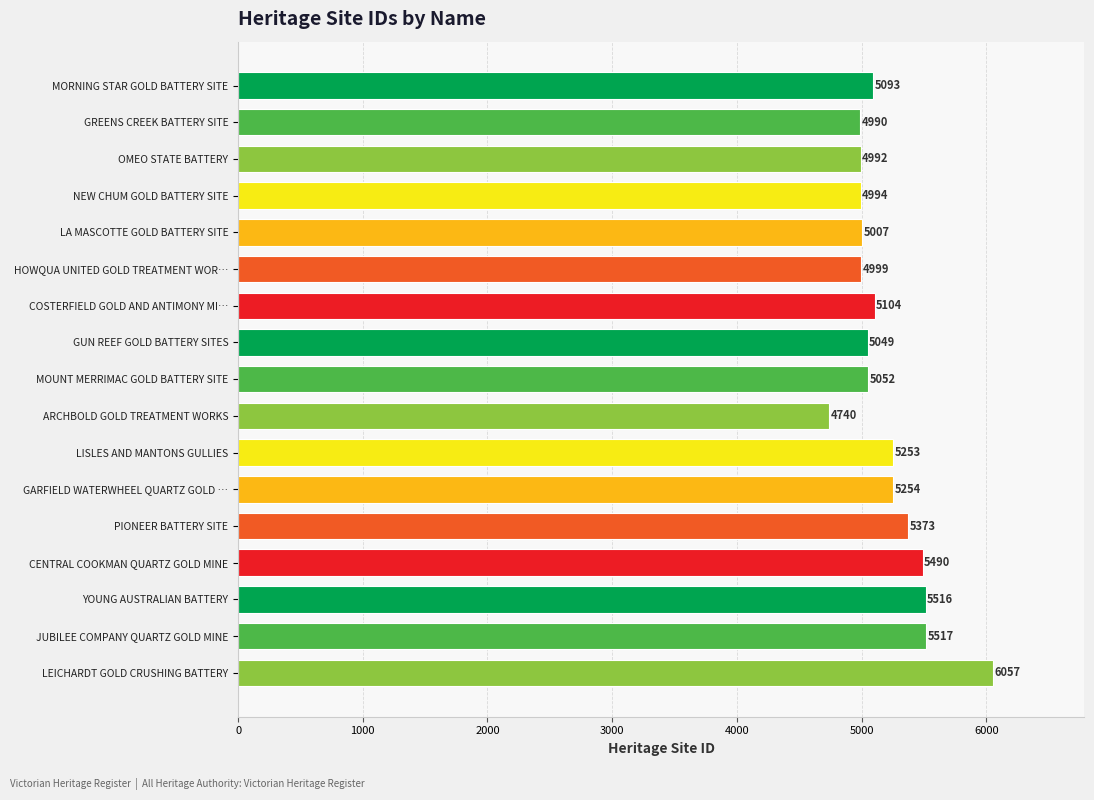

How many data points does each series have?

17